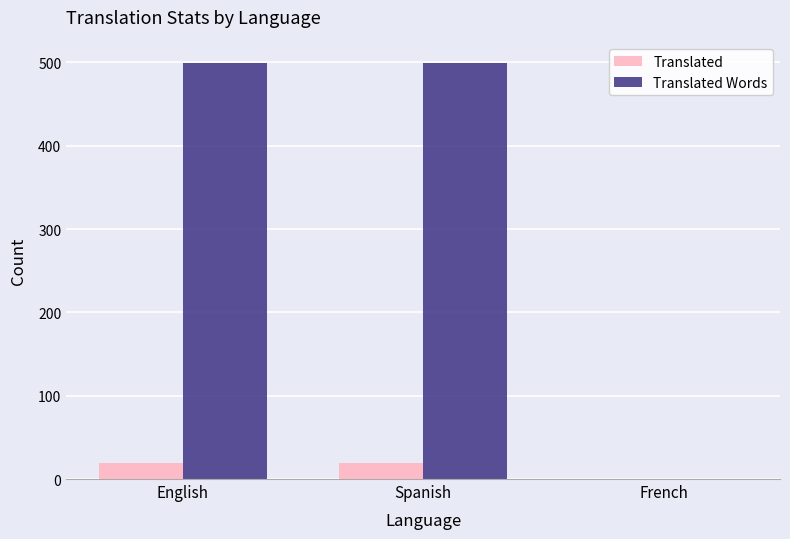

Is it true that Translated Words equals 729 at English?

False